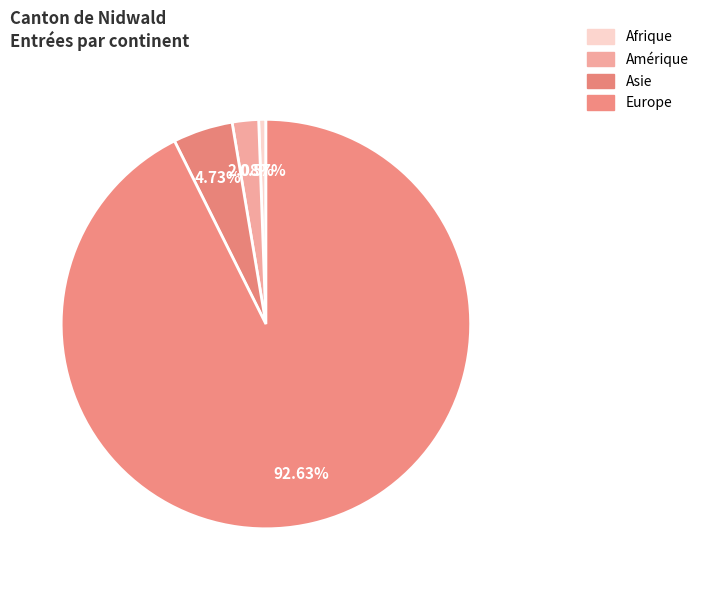

Which category has the biggest portion of the pie?

Europe